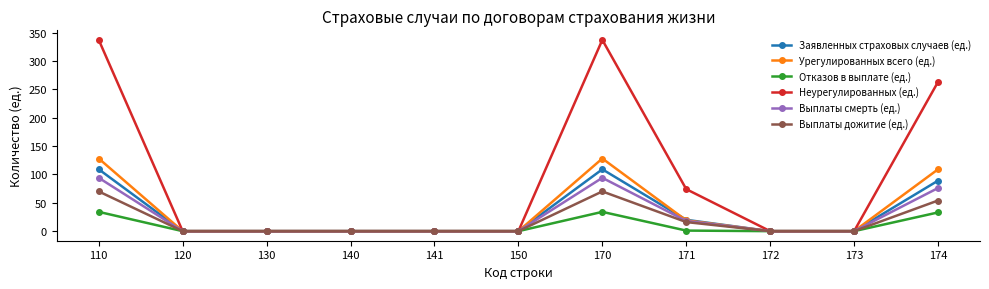

Is it true that Отказов в выплате (ед.) equals 34 at 170?

True